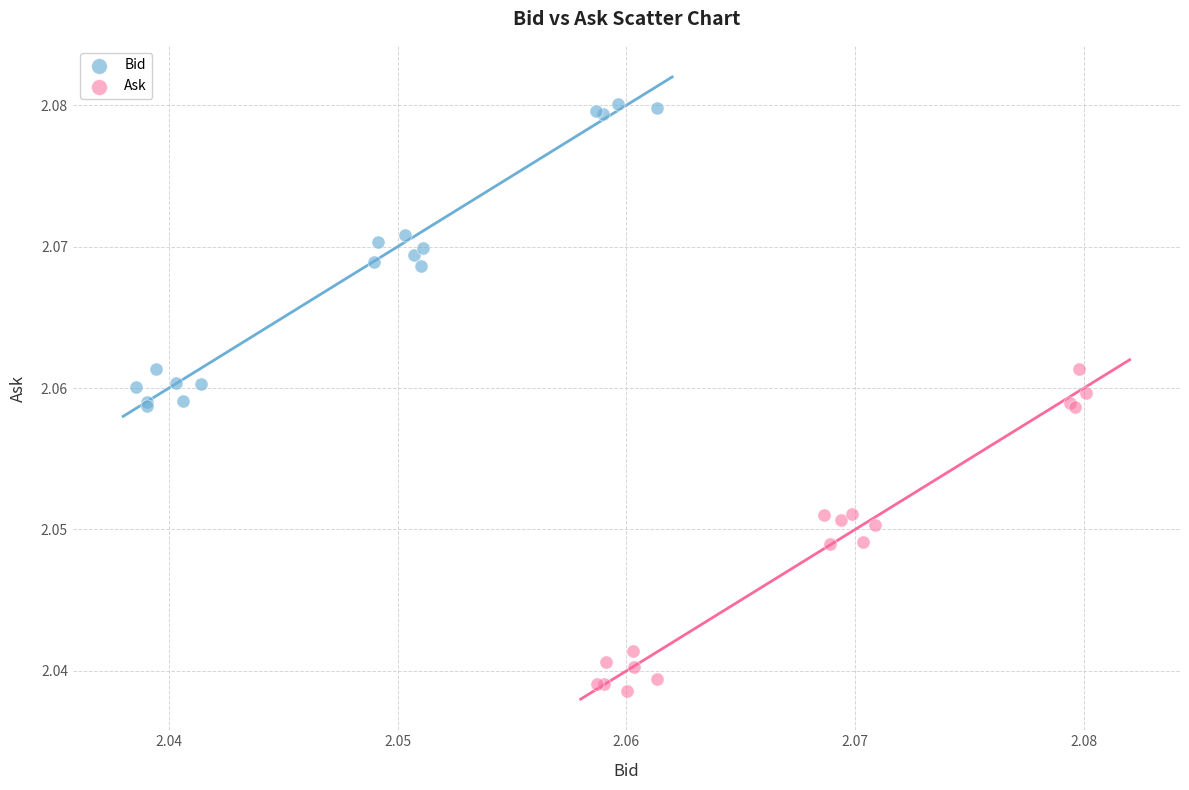

Which series reaches the minimum Y coordinate?

Ask